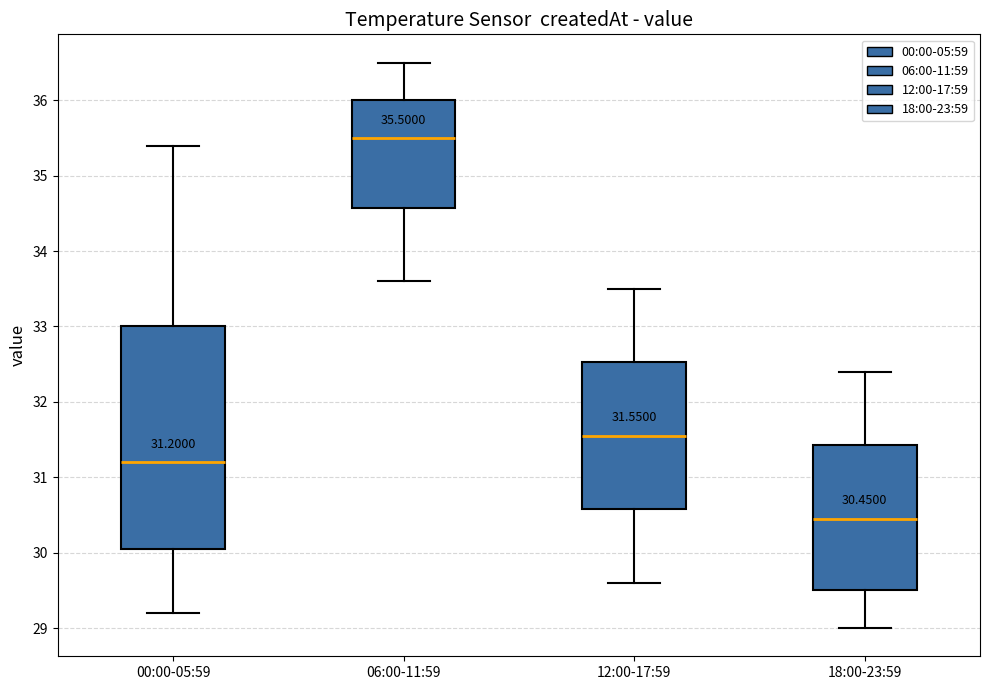

Which box's median line is the highest?

06:00-11:59